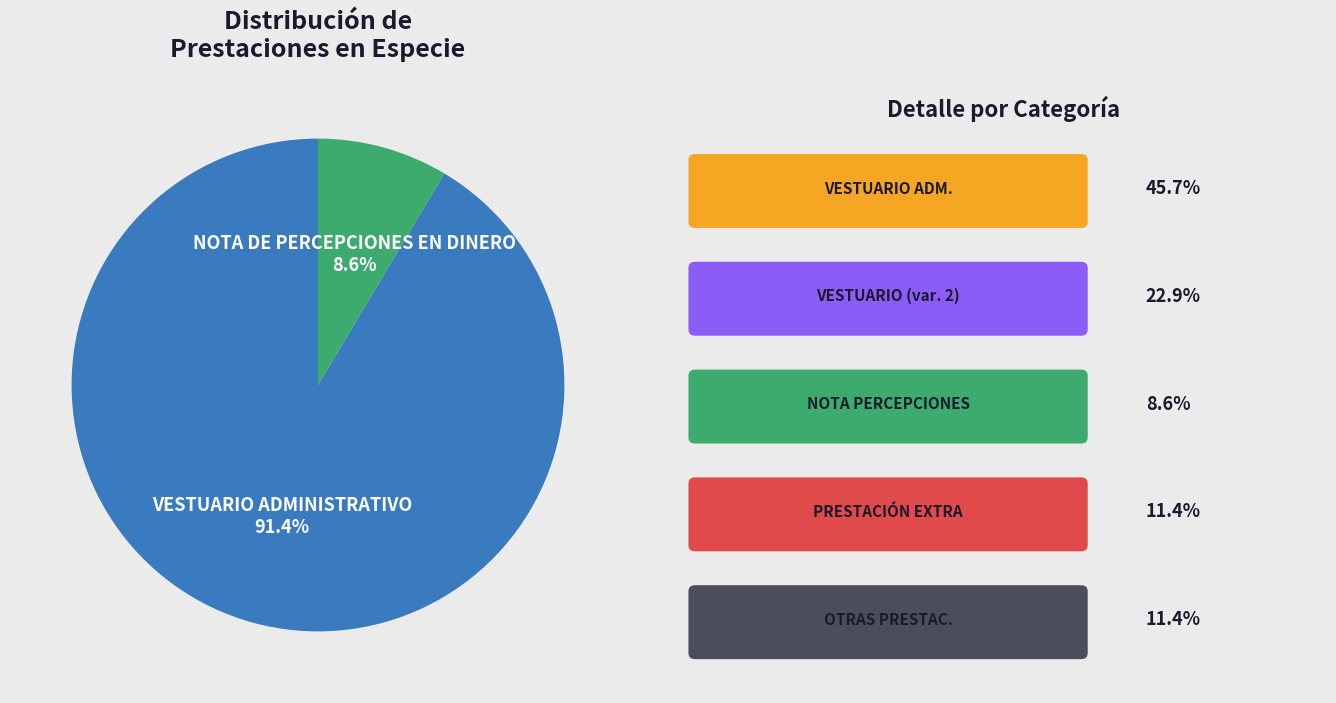

Is NOTA DE PERCEPCIONES EN DINERO the majority of the pie?

No